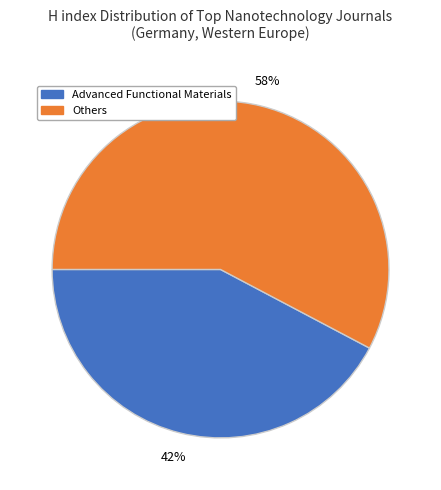

To the nearest percent, what is the average slice percentage?

50%